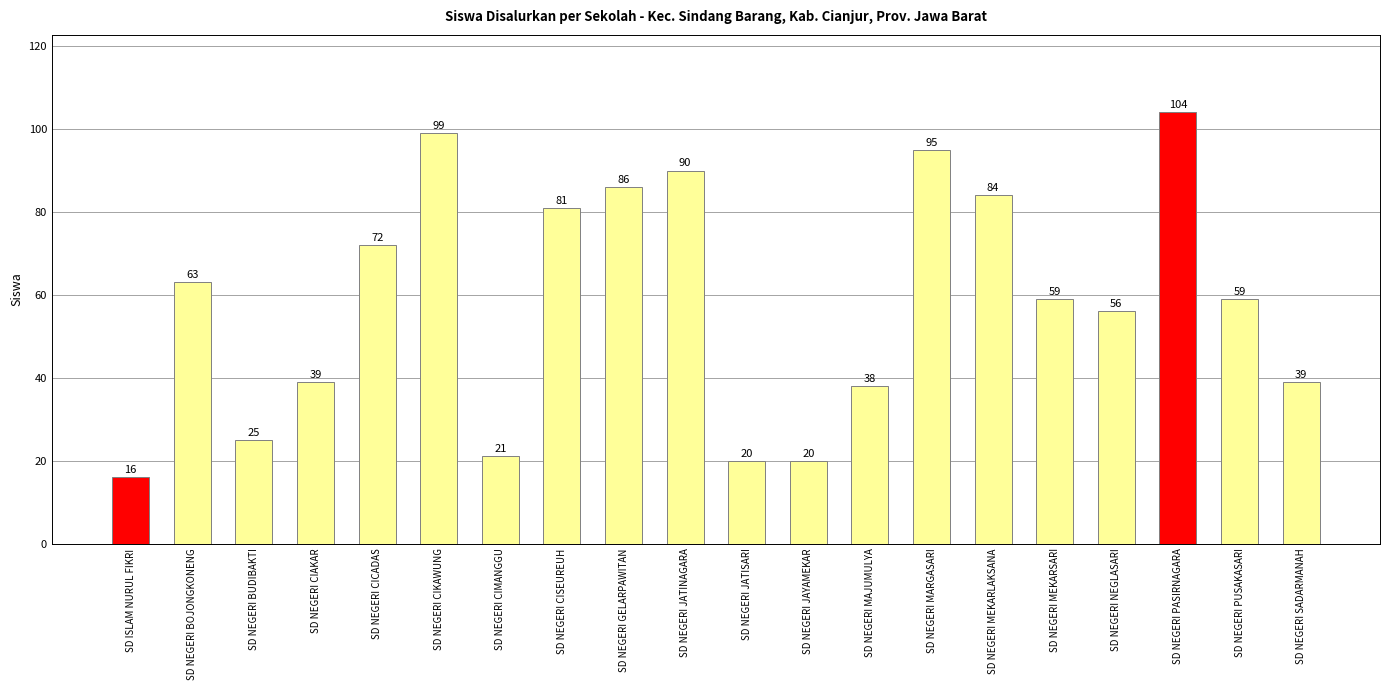

Does the chart contain stacked bars?

No